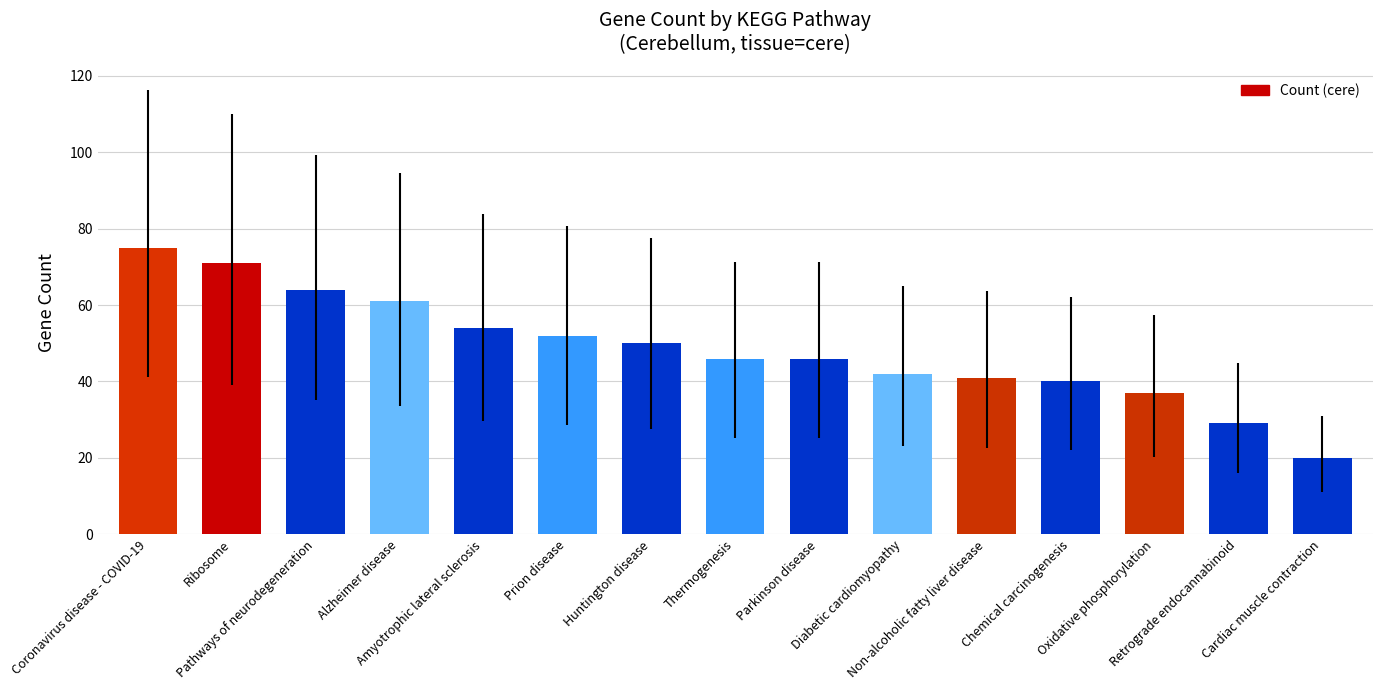

What is the difference between the maximum and second lowest values?

46